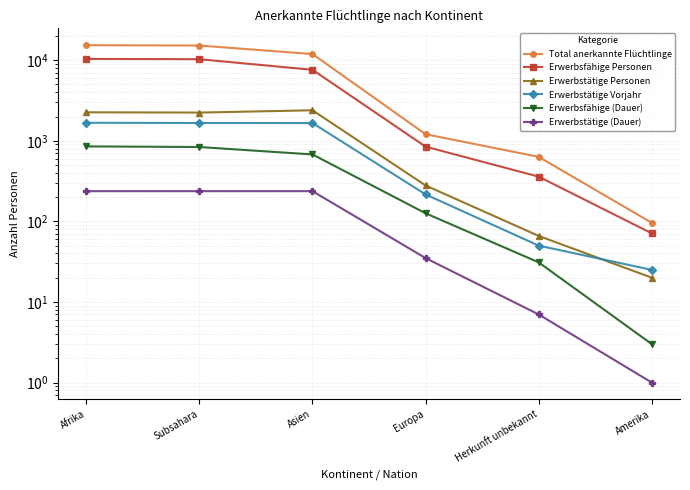

Which has a higher value, Afrika or Subsahara?

Afrika